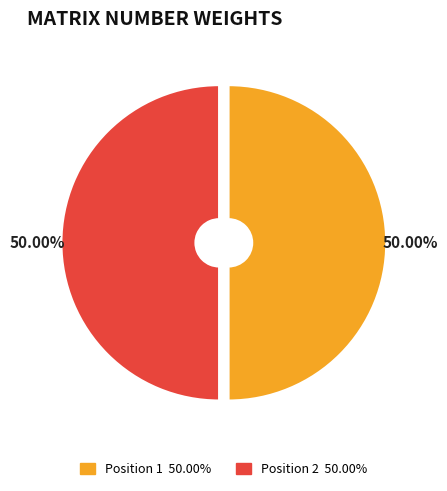

How many slices are in this pie chart?

2